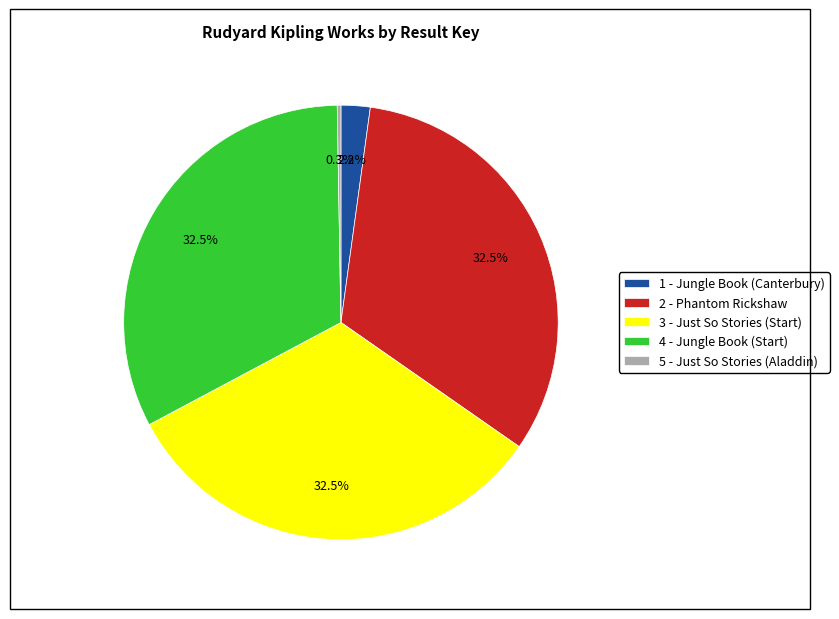

What percentage is NOT represented by 3 - Just So Stories (Start)?

67.5%